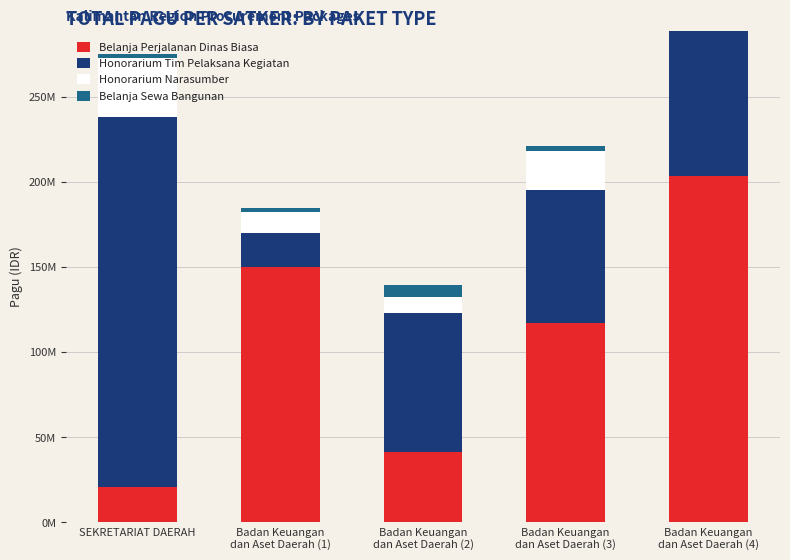

Are the bars grouped side by side (vs. stacked)?

No